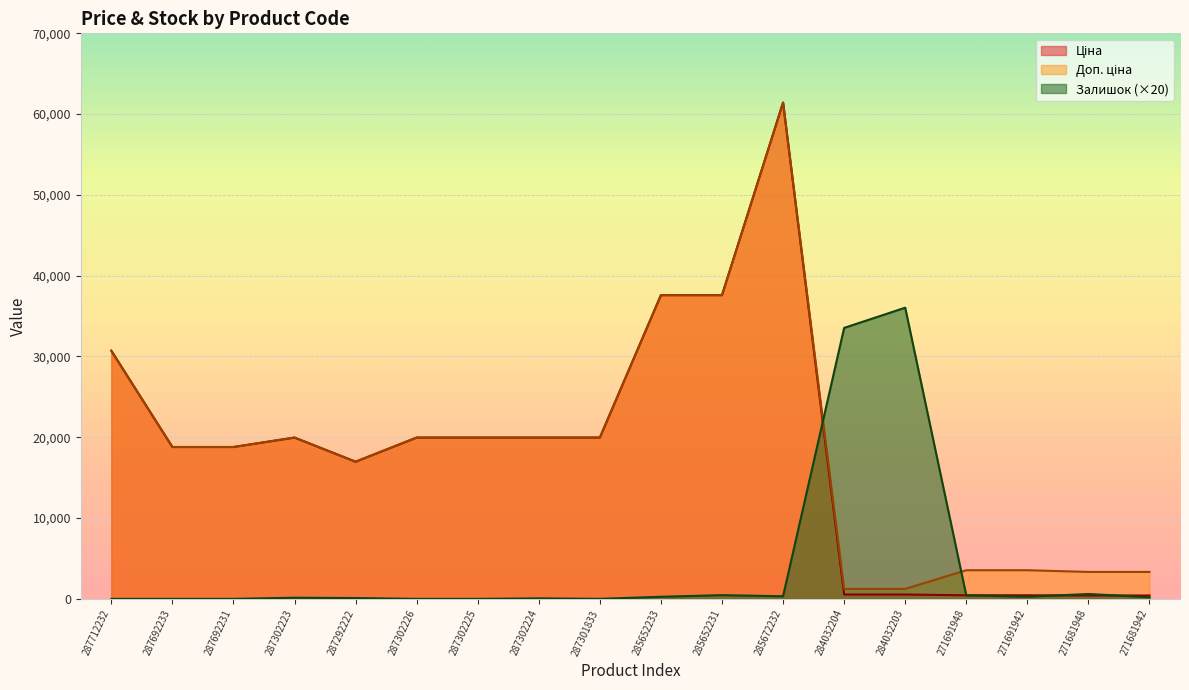

Reading left to right, transcribe all the data shown in this chart.

Ціна: 287712232=30717.1	287692233=18796.8	287692231=18796.8	287302223=19964.2	287292222=16976.3	287302226=19964.2	287302225=19964.2	287302224=19964.2	287301833=19964.2	285652233=37593.6	285652231=37593.6	285672232=61434.3	284032204=539.0	284032203=539.0	271691948=443.1	271691942=443.1	271681948=416.6	271681942=416.6
Доп. ціна: 287712232=30717.1	287692233=18796.8	287692231=18796.8	287302223=19964.2	287292222=16976.3	287302226=19964.2	287302225=19964.2	287302224=19964.2	287301833=19964.2	285652233=37593.6	285652231=37593.6	285672232=61434.3	284032204=1235.4	284032203=1235.4	271691948=3545.0	271691942=3545.0	271681948=3332.5	271681942=3332.5
Залишок: 287712232=0.0	287692233=0.0	287692231=0.0	287302223=140.0	287292222=100.0	287302226=0.0	287302225=0.0	287302224=60.0	287301833=0.0	285652233=260.0	285652231=460.0	285672232=320.0	284032204=33540.0	284032203=36040.0	271691948=440.0	271691942=260.0	271681948=600.0	271681942=200.0